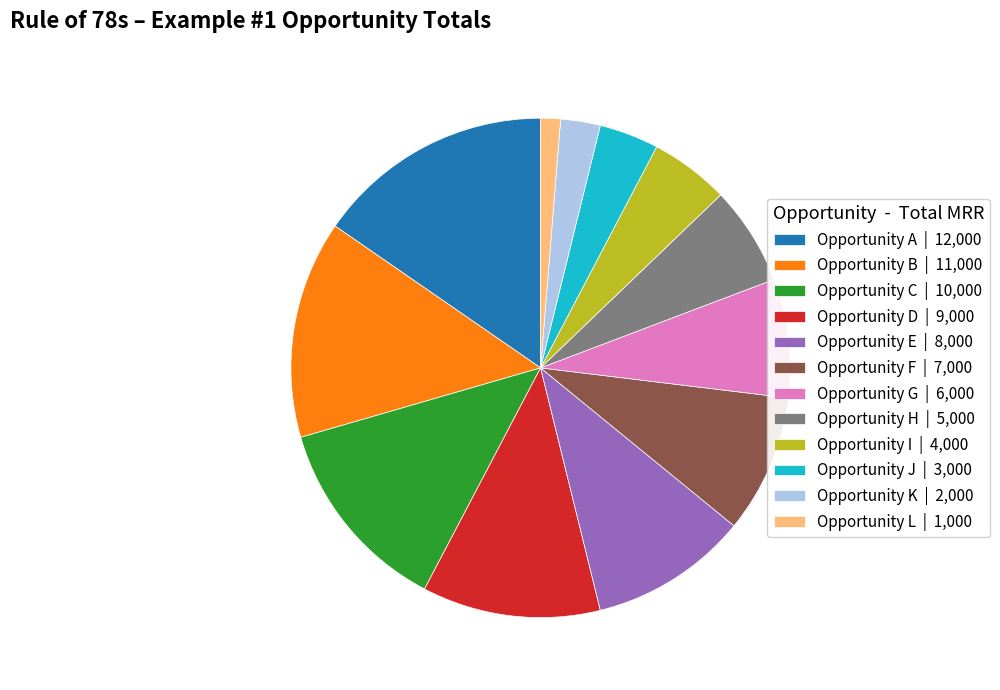

True or false: Opportunity B accounts for 2% of the total.

False